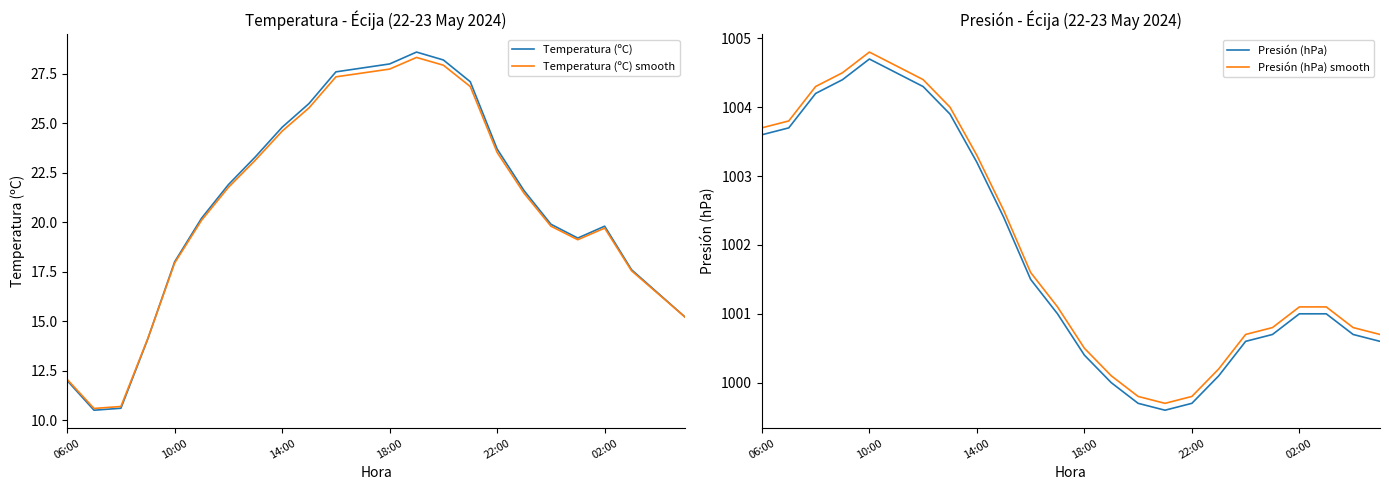

Between 11 and 14, which series saw the biggest shift?

Presión (hPa) smooth